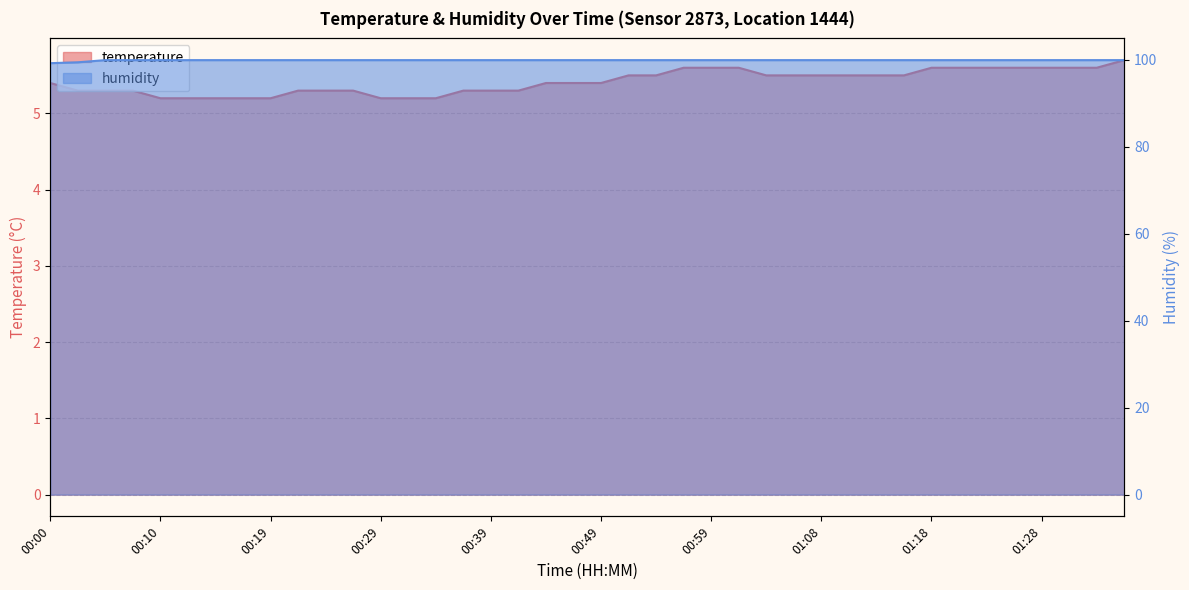

True or false: temperature and humidity intersect in this chart.

False